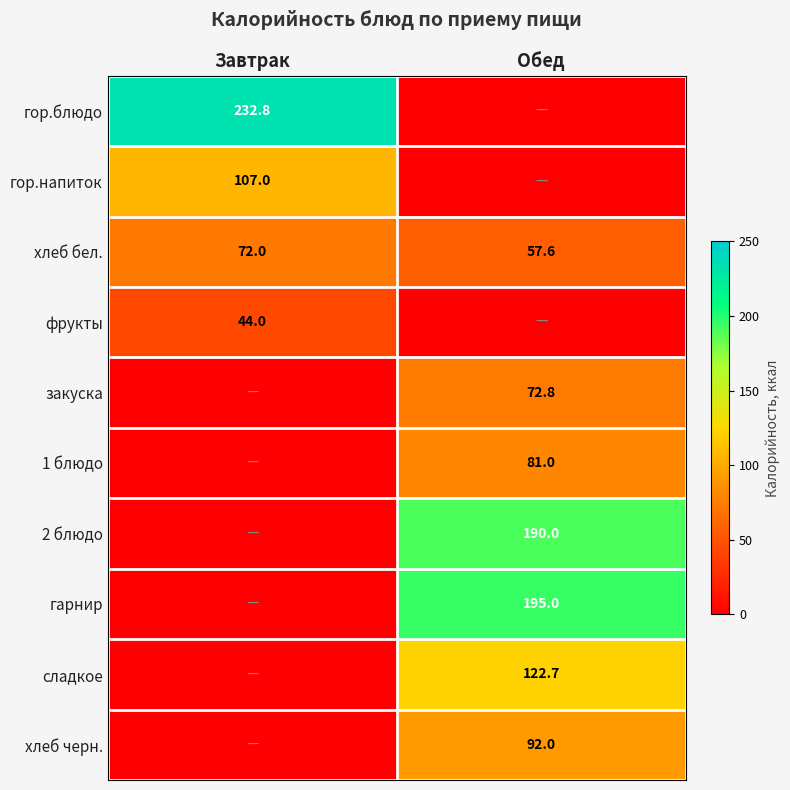

What is the difference between the хлеб бел. values at Обед and Завтрак?

14.4